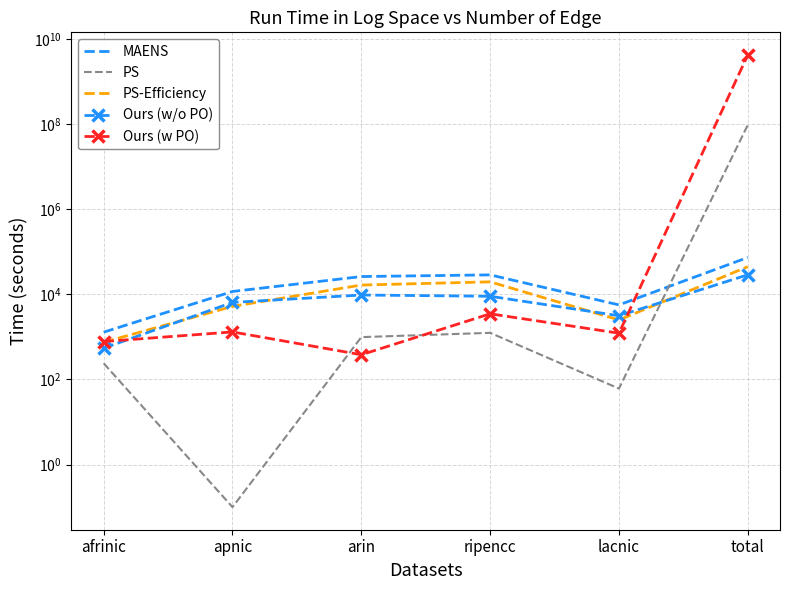

True or false: MAENS and Ours (w/o PO) cross at least once.

False